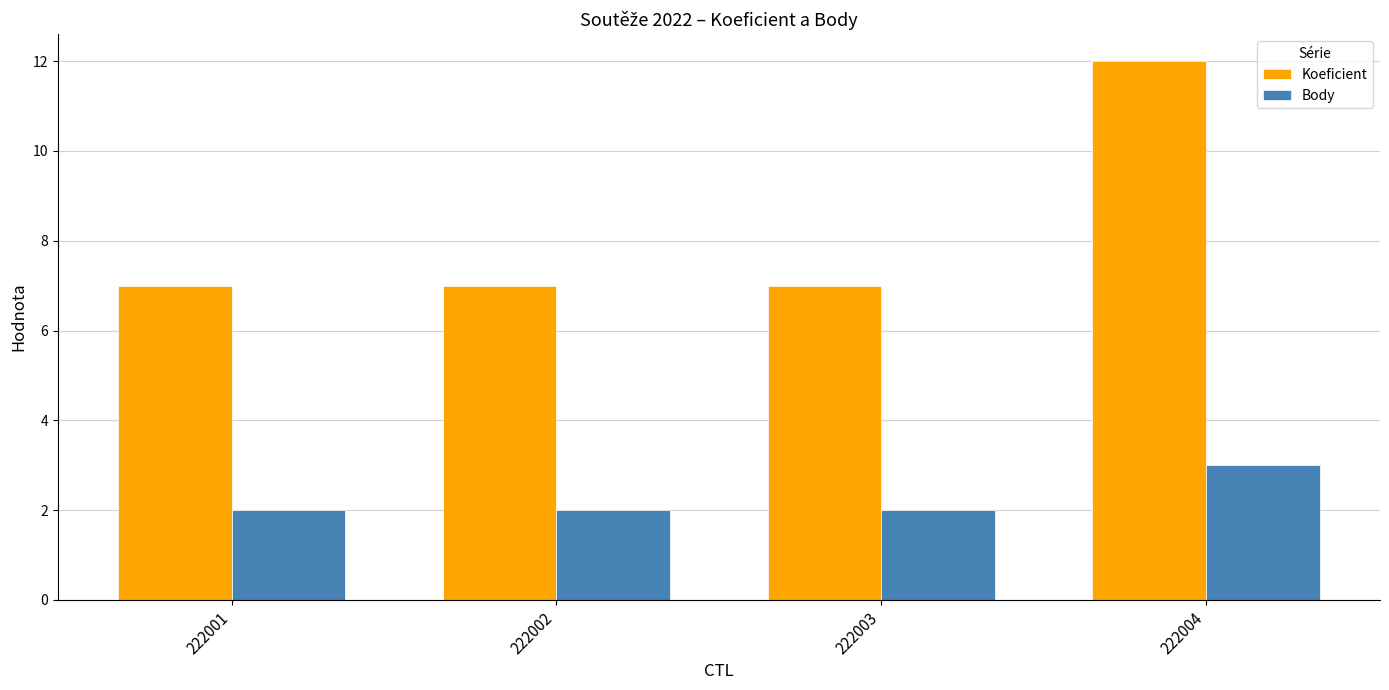

What are all the series names shown in the legend?

Koeficient, Body